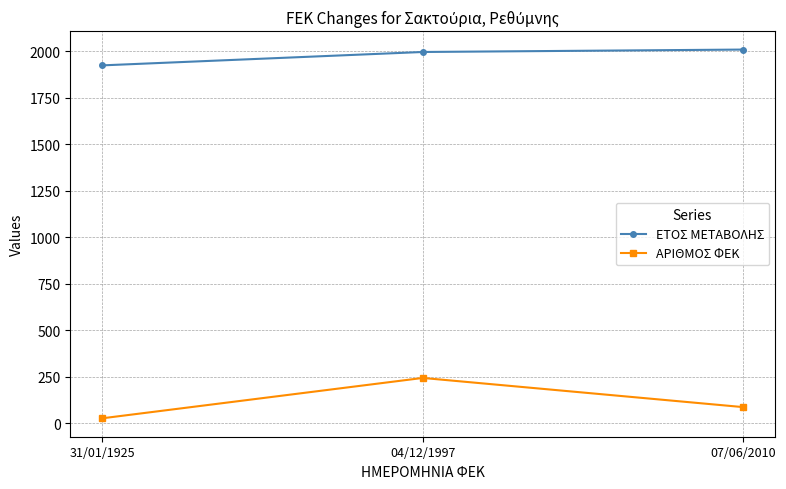

What is the minimum value shown in the chart?

27